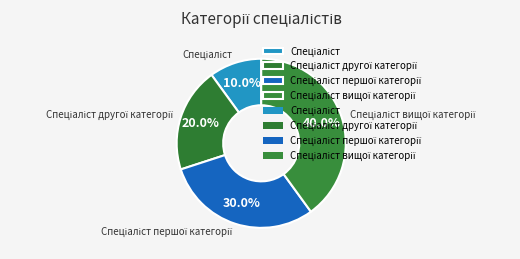

Is there a majority slice in this chart?

No